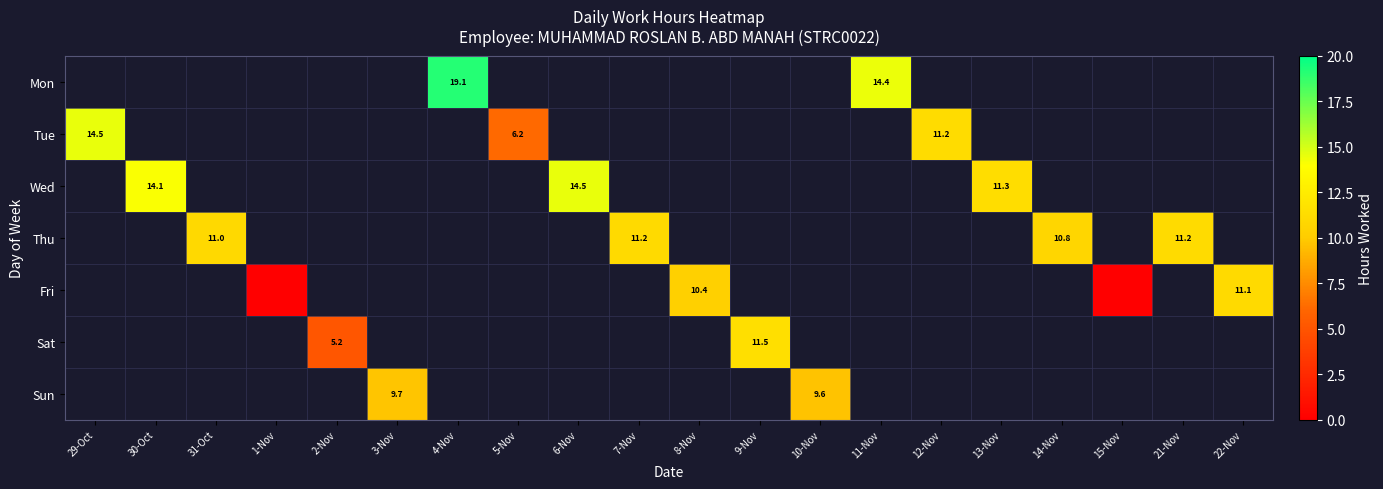

What is the difference between the maximum and minimum values in the Tue series?

8.3